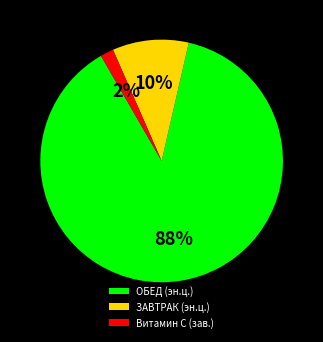

Is there a majority slice in this chart?

Yes